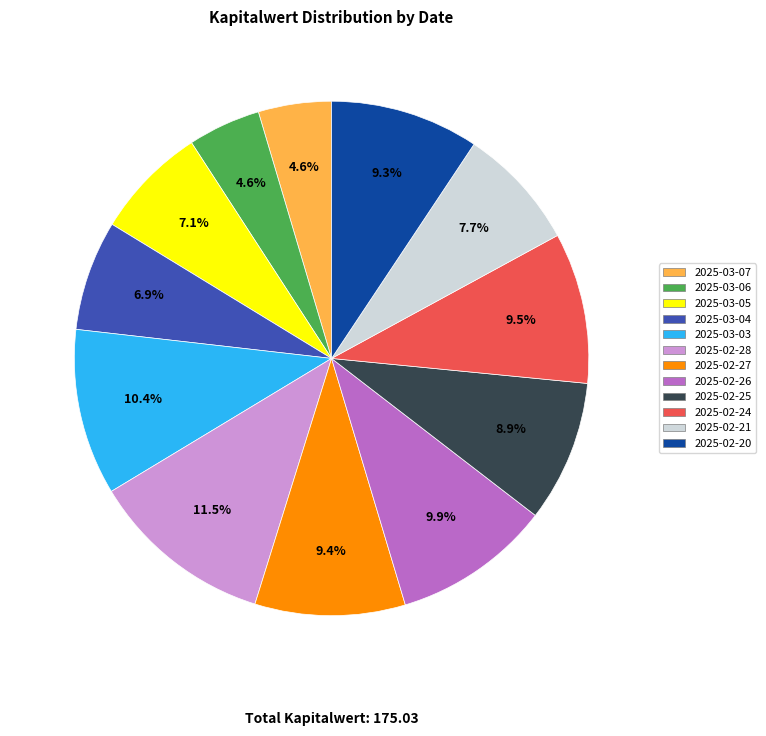

To the nearest percent, what percentage of the pie is 2025-03-07?

5%